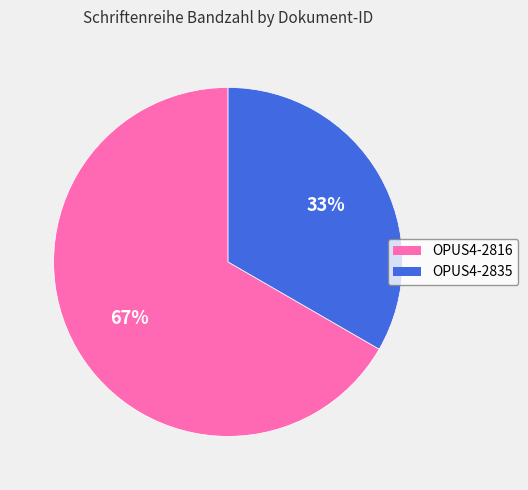

To the nearest percent, what is the combined percentage of OPUS4-2835 and OPUS4-2816?

100%